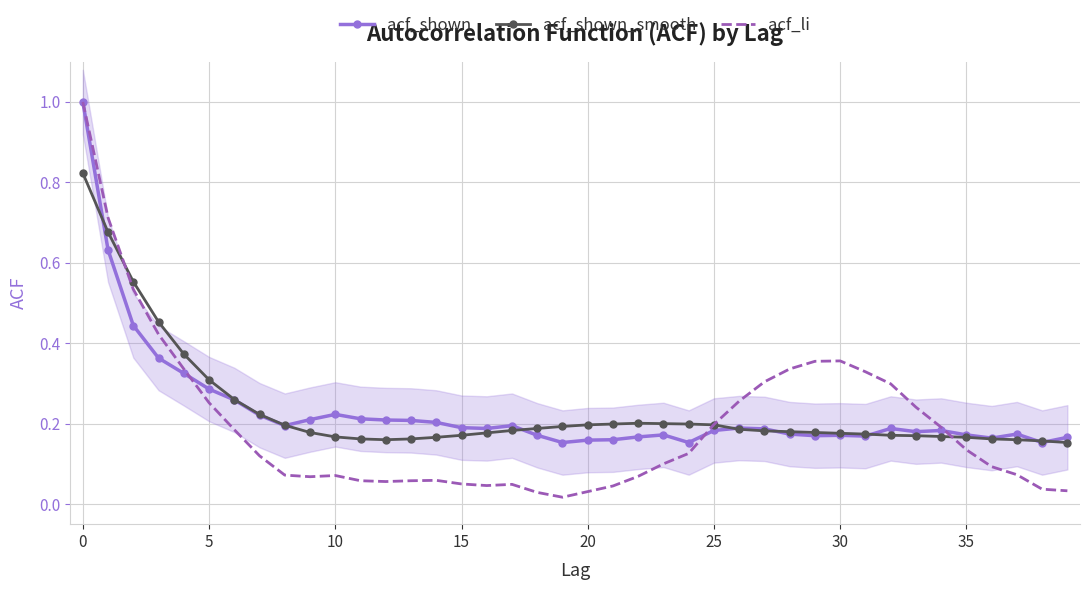

What are all the series names shown in the legend?

acf_shown, acf_shown_smooth, acf_li